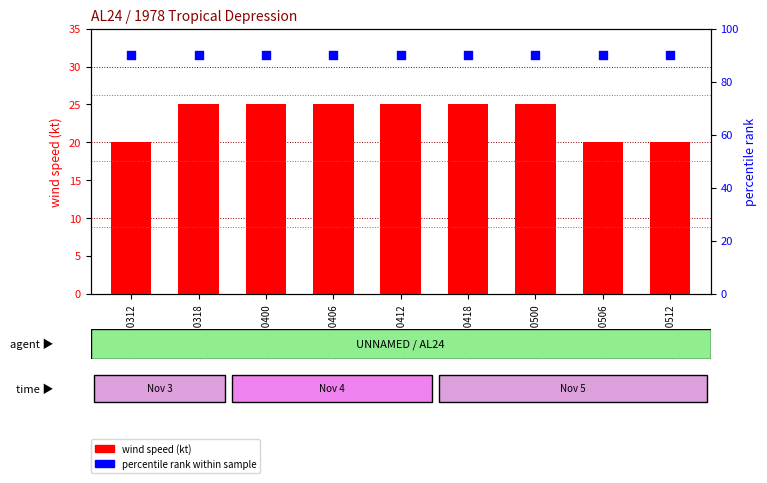

Which series has the largest Y range (max minus min)?

wind speed (kt)